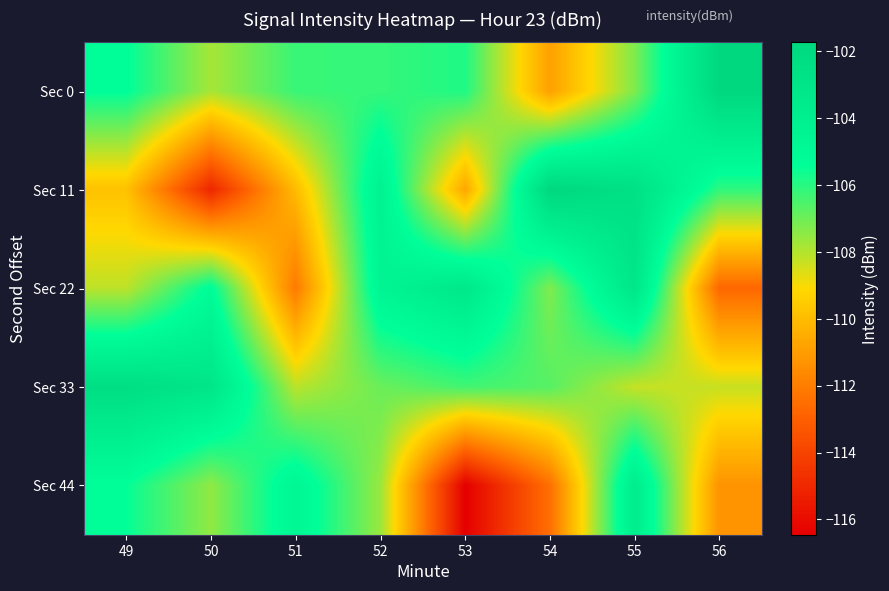

Reading right to left, list all the values displayed in this chart.

Sec 0: 56=-101.7	55=-107.2	54=-110.9	53=-105.9	52=-106.2	51=-106.2	50=-107.8	49=-105.4
Sec 11: 56=-106.1	55=-102.6	54=-101.7	53=-110.7	52=-104.3	51=-110.0	50=-115.0	49=-109.8
Sec 22: 56=-112.7	55=-103.1	54=-107.3	53=-103.3	52=-104.5	51=-112.1	50=-105.2	49=-108.1
Sec 33: 56=-108.3	55=-108.3	54=-106.7	53=-106.4	52=-107.0	51=-108.1	50=-103.1	49=-102.3
Sec 44: 56=-111.3	55=-103.7	54=-112.5	53=-116.5	52=-107.6	51=-104.7	50=-107.5	49=-105.5